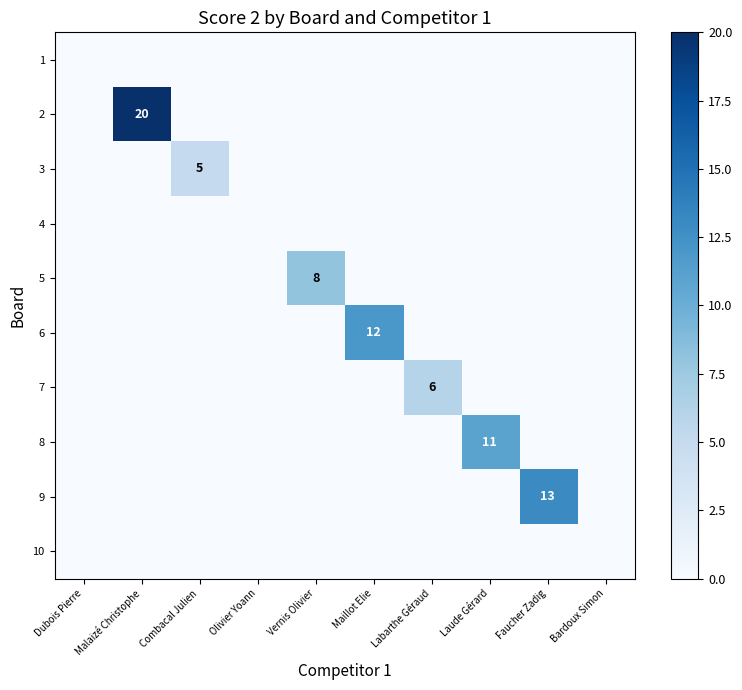

At which category does the chart reach its minimum across all series?

Dubois Pierre